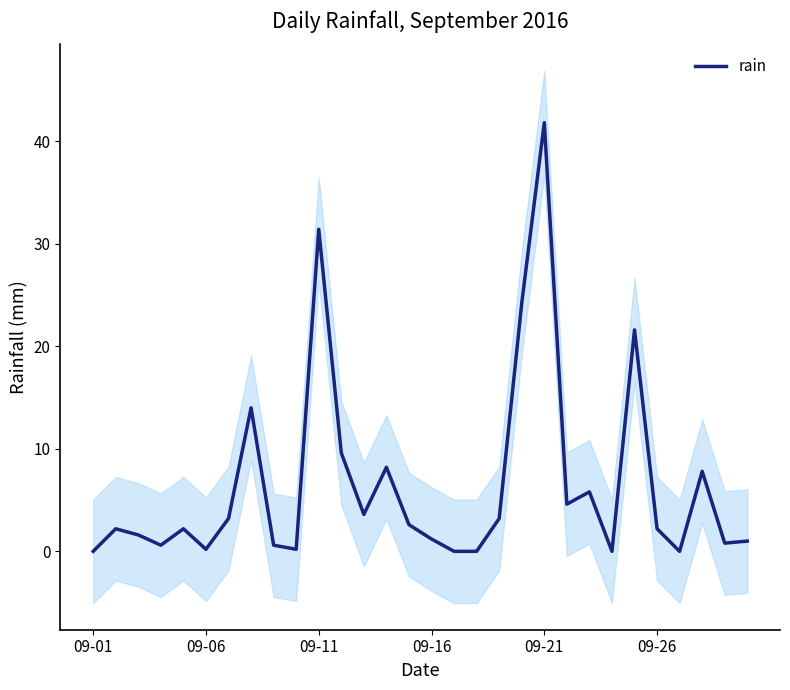

The rain series shows 0.2 at 09-06. True or false?

True